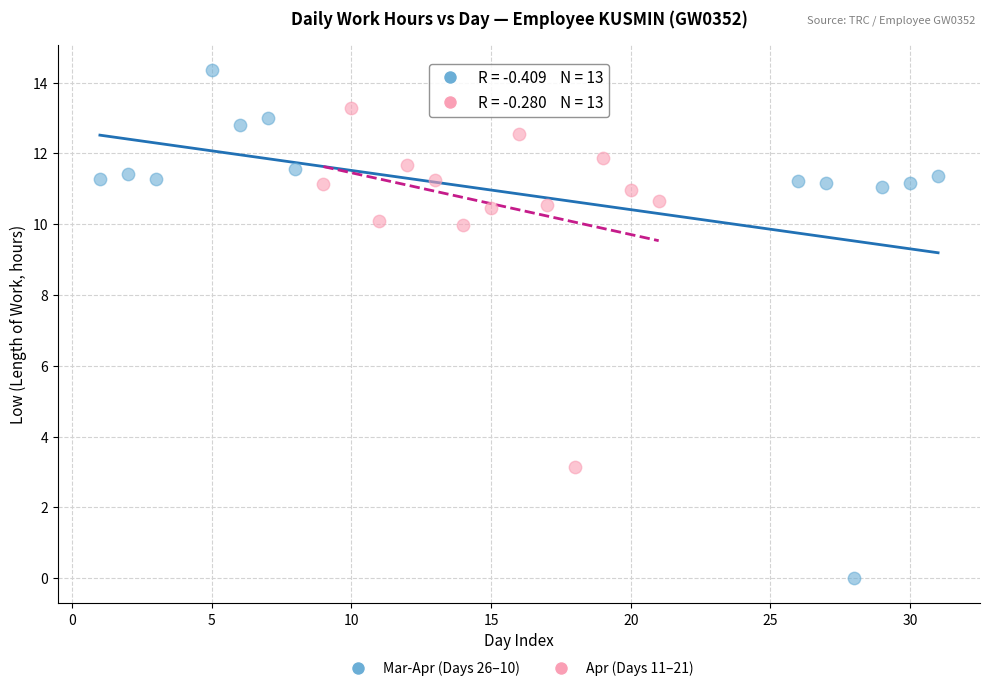

Which series has the widest spread of Y values?

Mar-Apr (Days 26–10)